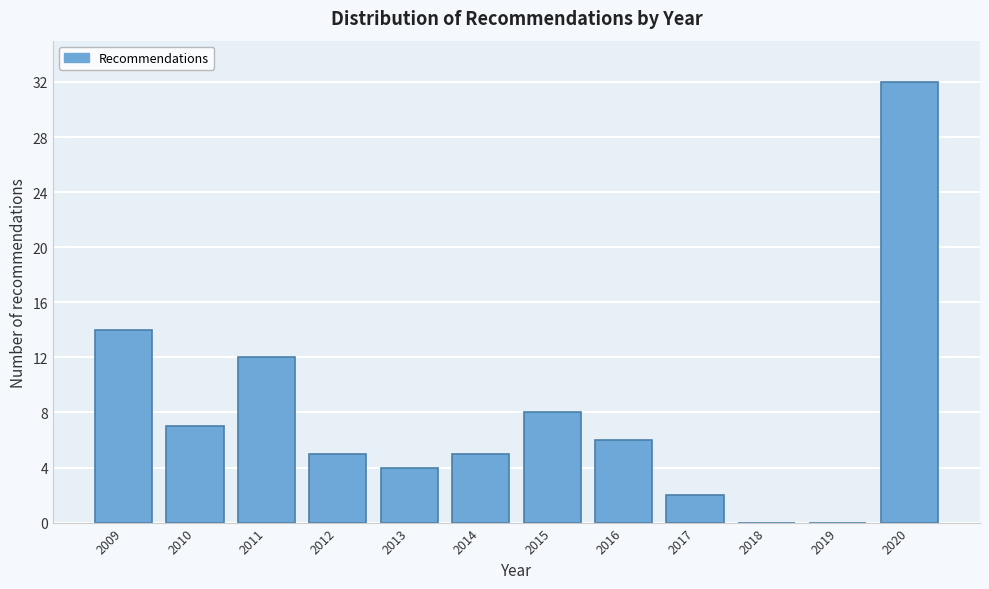

Reading right to left, what are all the values shown in this chart?

2020=32	2019=0	2018=0	2017=2	2016=6	2015=8	2014=5	2013=4	2012=5	2011=12	2010=7	2009=14